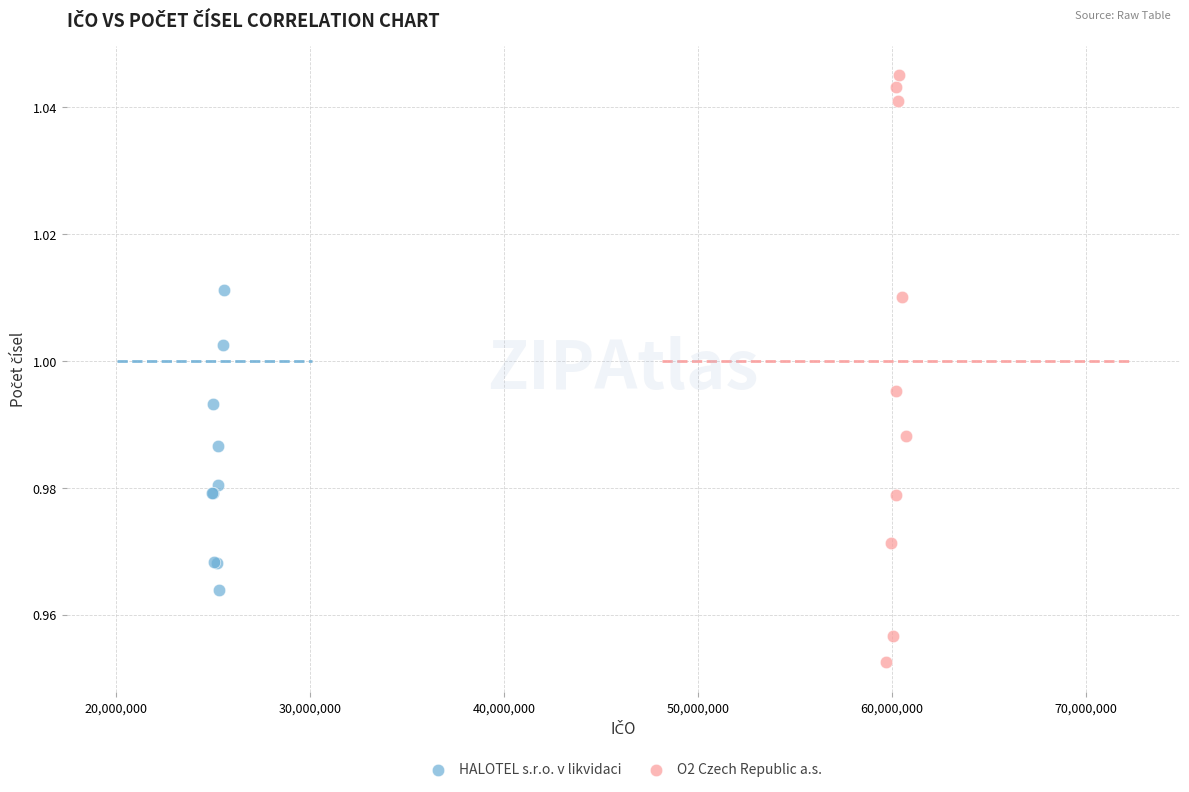

What are all the series names shown in the legend?

HALOTEL s.r.o. v likvidaci, O2 Czech Republic a.s.